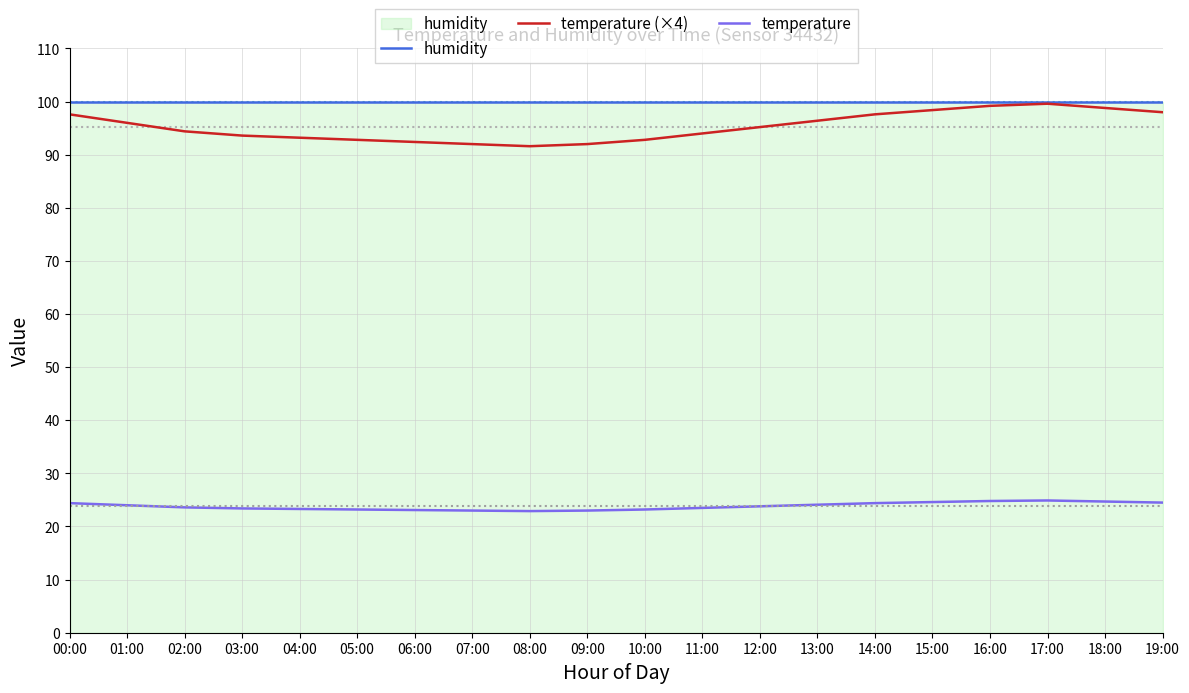

Is it true that temperature (×4) equals 99.6 at 17:00?

True